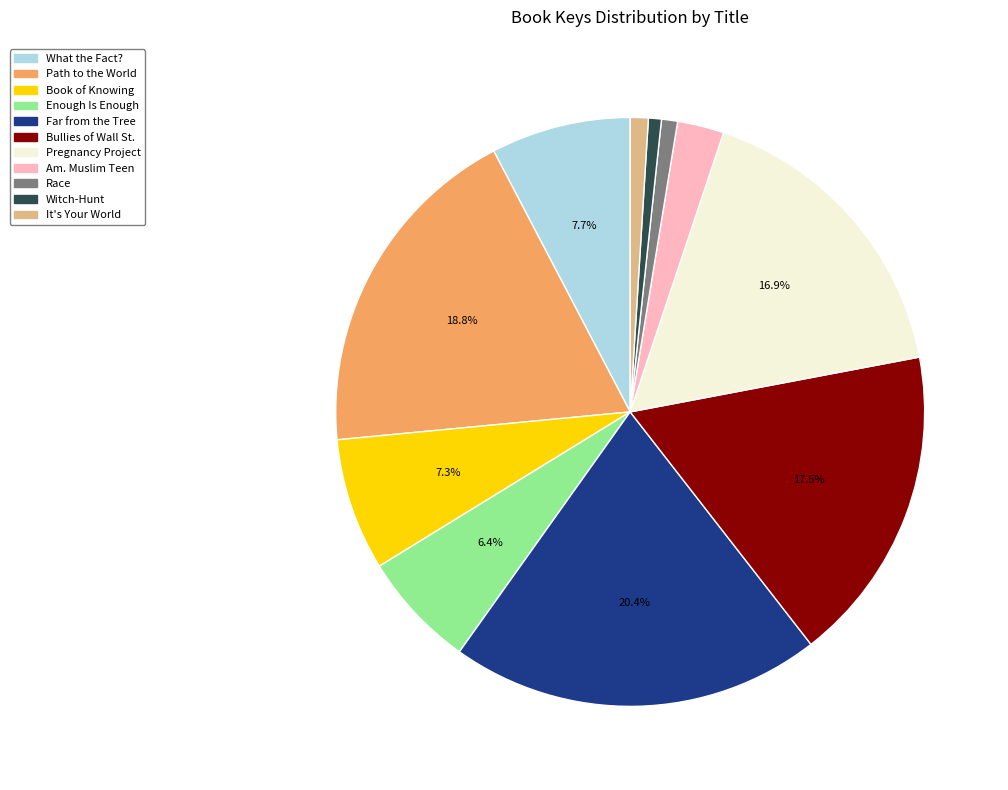

Is it true that It's Your World is 1% of the pie?

True